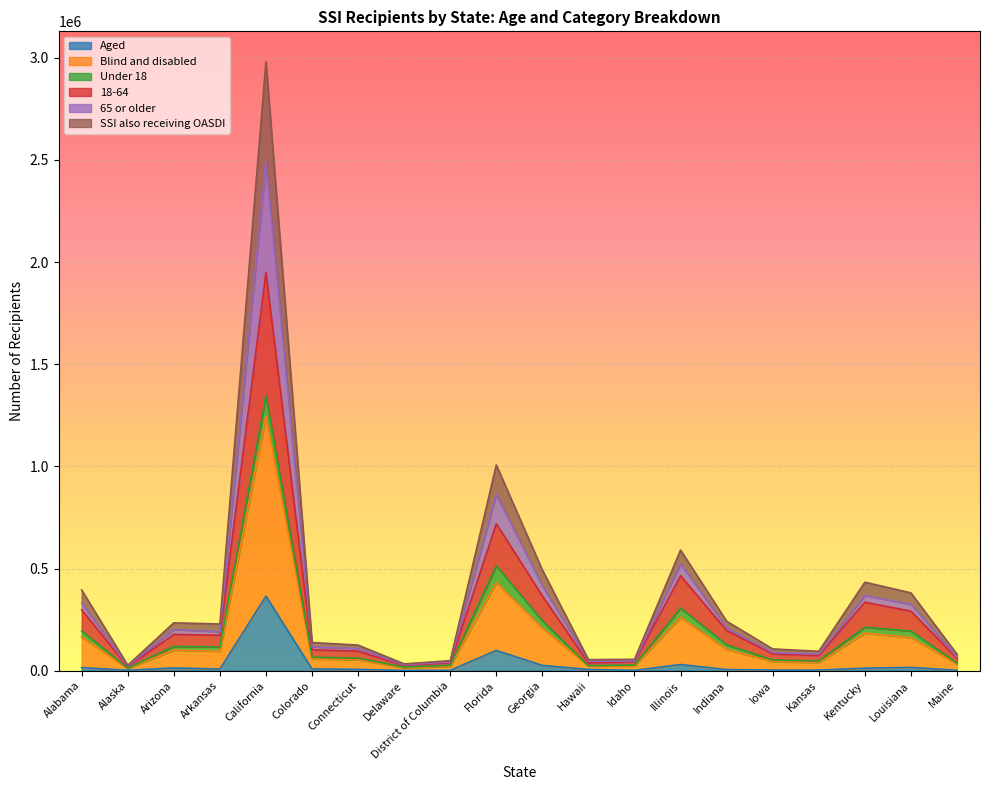

At which category is the sum across all series the highest?

California